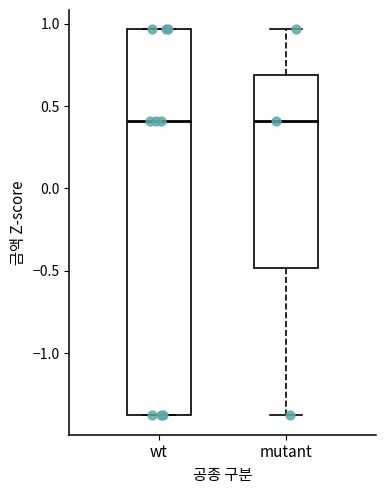

Reading left to right, read every box against the y-axis: the position of its median line, the range the box covers, and the ends of its whiskers. The values are not printed on the chart, so give them approximately, as read against the axis.

wt: median 0.40, box -1.40 to 0.95, whiskers -1.40 to 0.95
mutant: median 0.40, box -0.50 to 0.70, whiskers -1.40 to 0.95